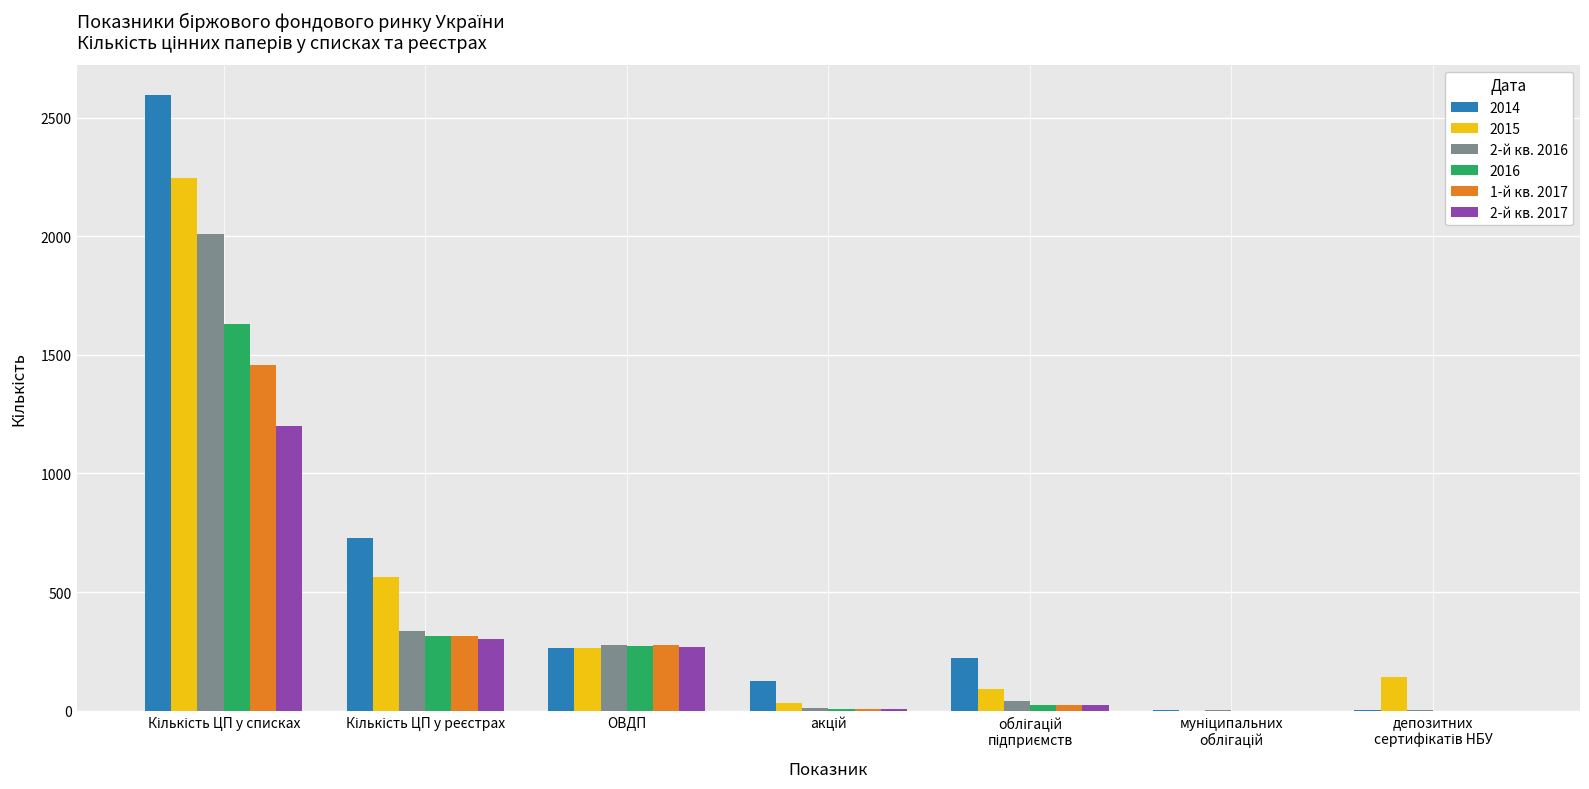

What is the maximum value shown in the chart?

2594